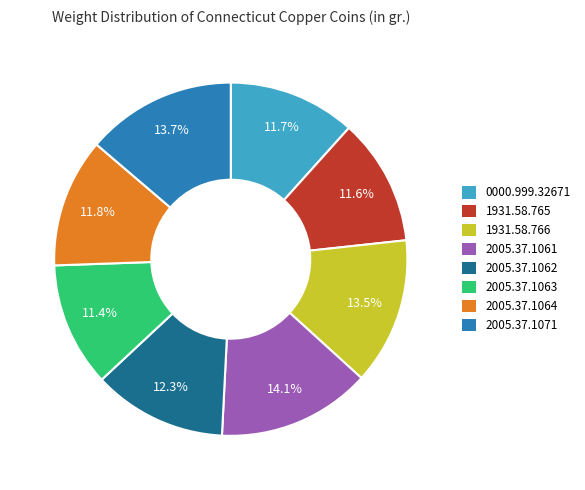

To the nearest percent, what percentage of the pie is 2005.37.1062?

12%